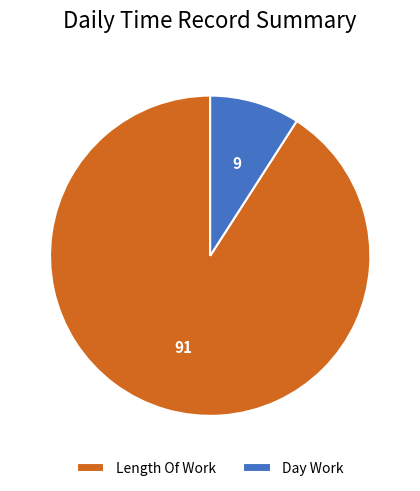

Which category has the smallest portion of the pie?

Day Work